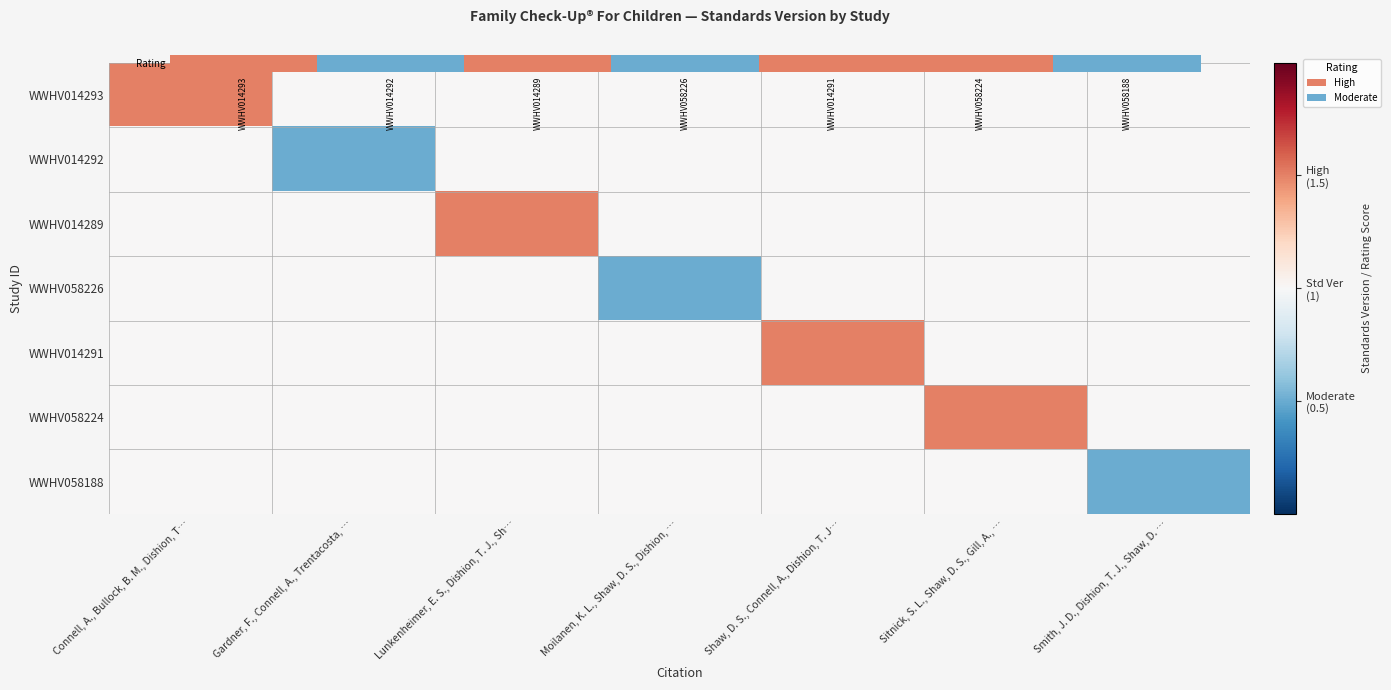

At how many categories does at least one series exceed 0?

7